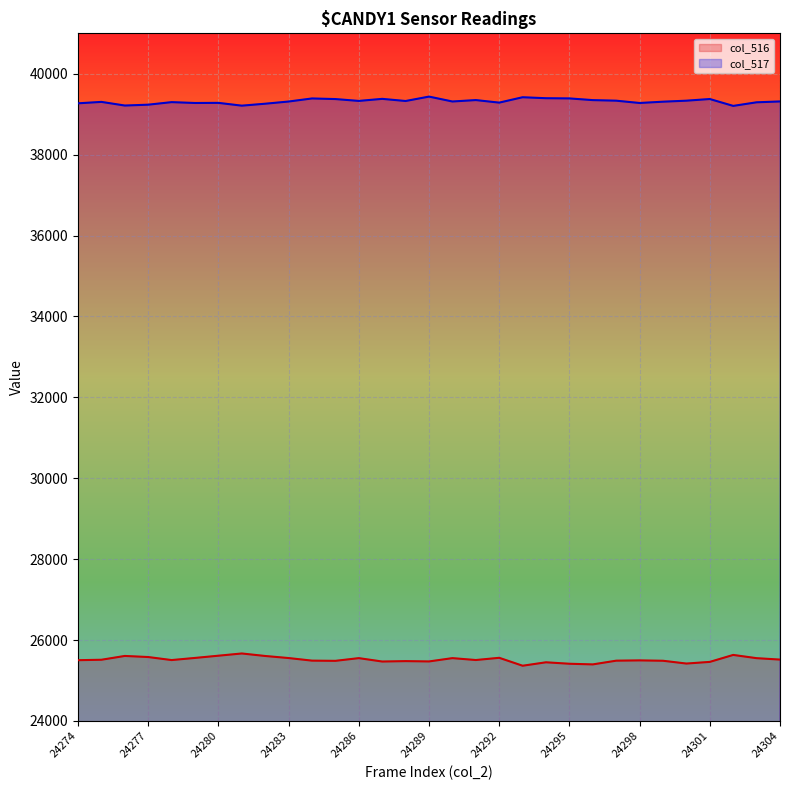

What is the maximum value shown in the chart?

39436